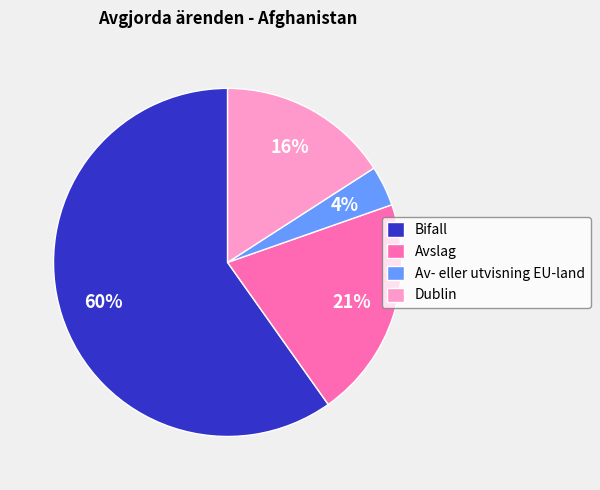

To the nearest percent, what percentage of the pie is Avslag?

21%